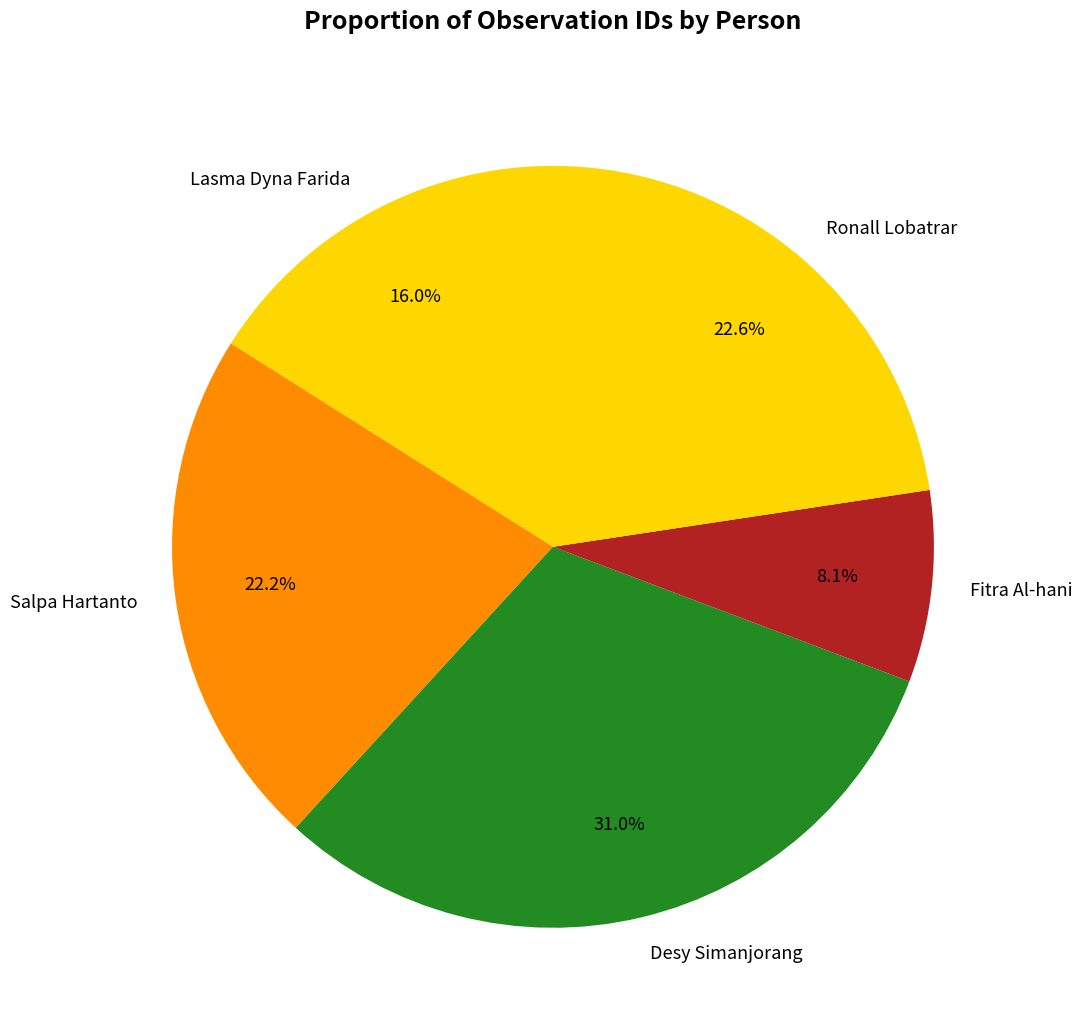

Which category has the smallest portion of the pie?

Fitra Al-hani